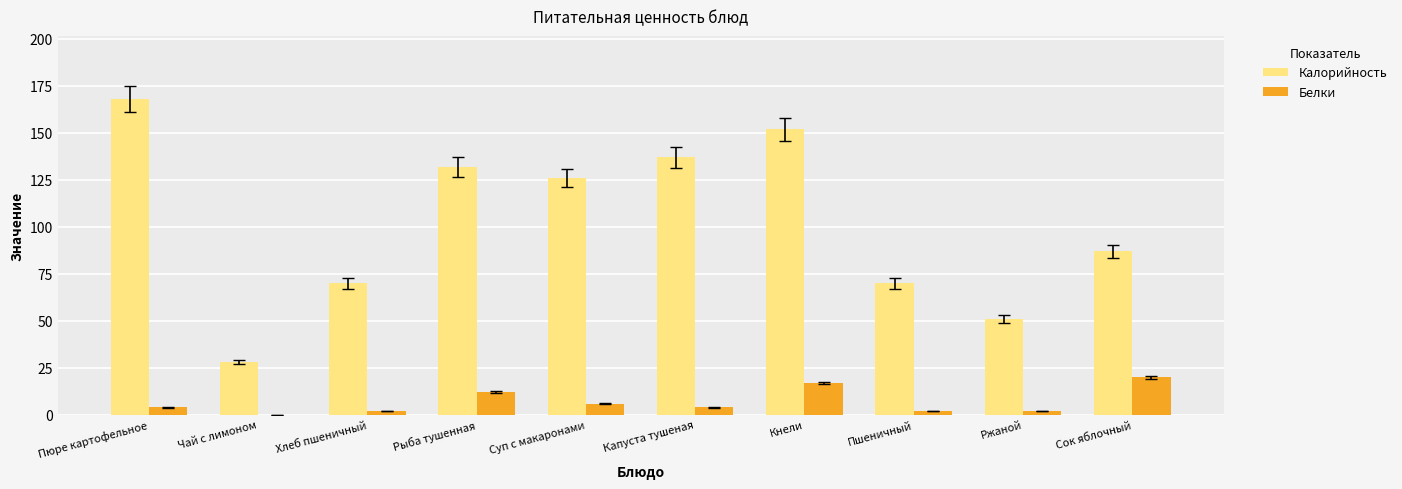

How many groups of bars are there?

10